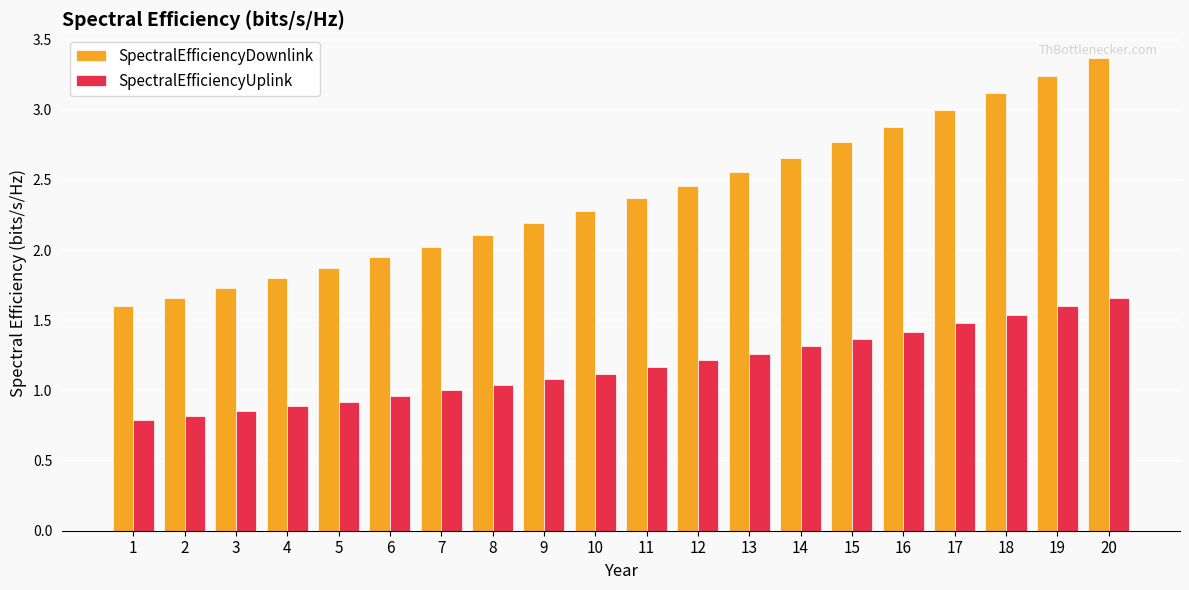

How many bars are there in total?

40